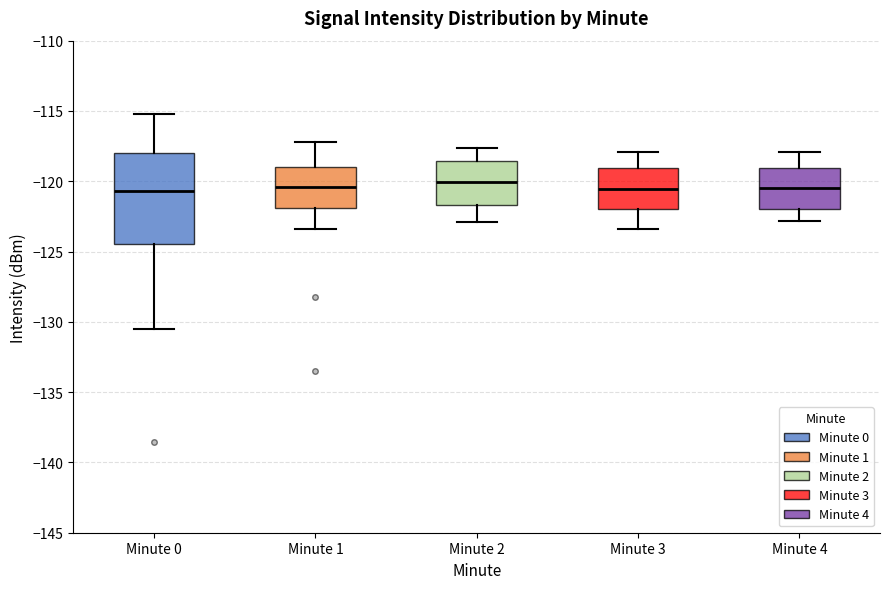

Reading left to right, transcribe this box plot: for each box, give where its median line is, the range the box spans, and where its two whiskers end, as read against the y-axis. The values are not printed on the chart, so give them approximately, as read against the axis.

Minute 0: median -120.5, box -124.5 to -118.0, whiskers -130.5 to -115.0
Minute 1: median -120.5, box -122.0 to -119.0, whiskers -123.5 to -117.0
Minute 2: median -120.0, box -121.5 to -118.5, whiskers -123.0 to -117.5
Minute 3: median -120.5, box -122.0 to -119.0, whiskers -123.5 to -118.0
Minute 4: median -120.5, box -122.0 to -119.0, whiskers -123.0 to -118.0